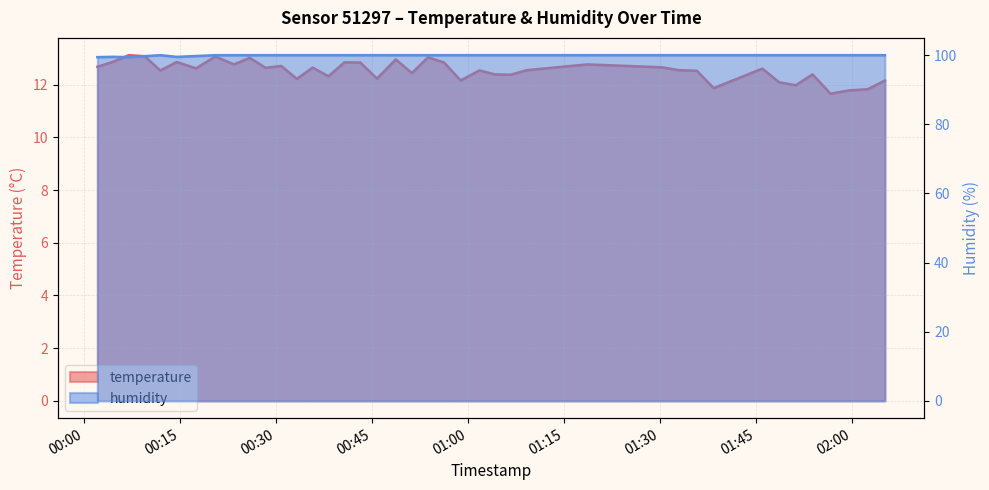

What is the label of the 28th point from the left?

2022-09-23T01:18:39